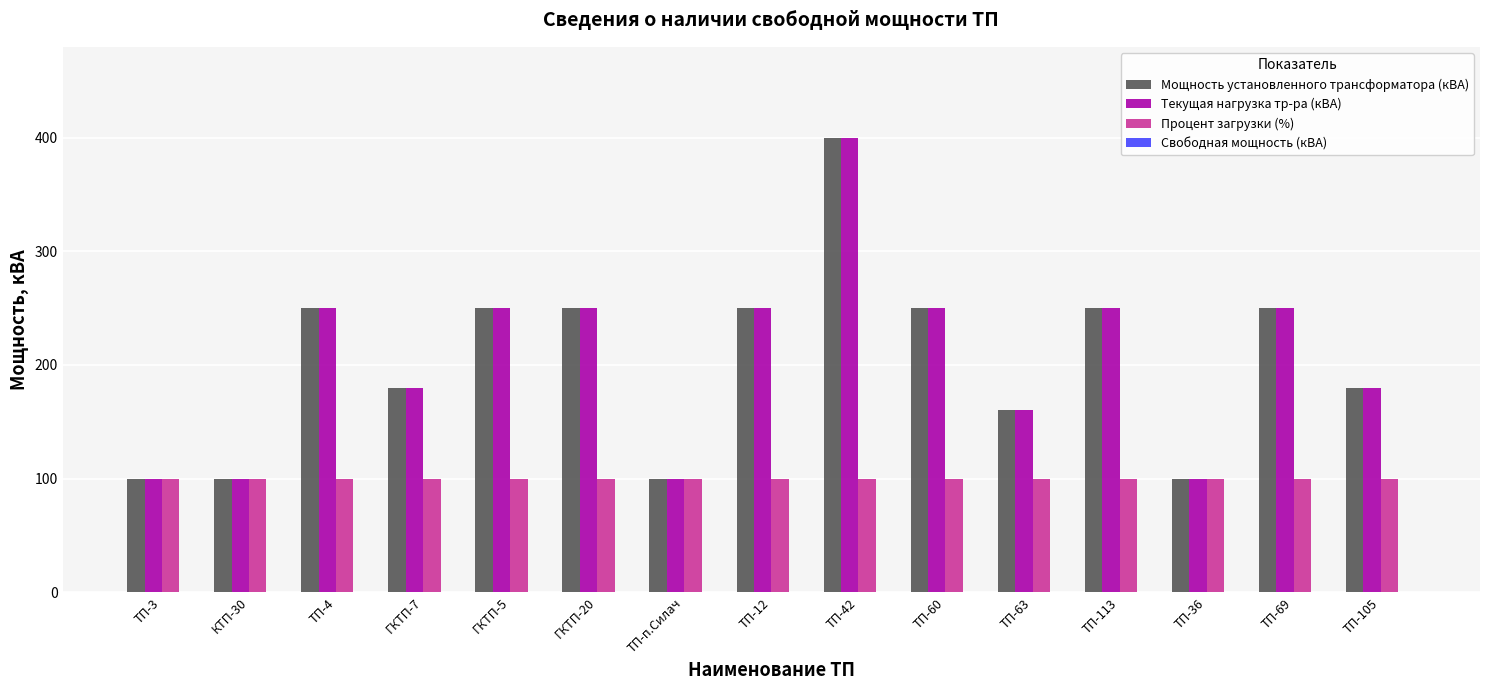

What position from the right is ТП-69?

2